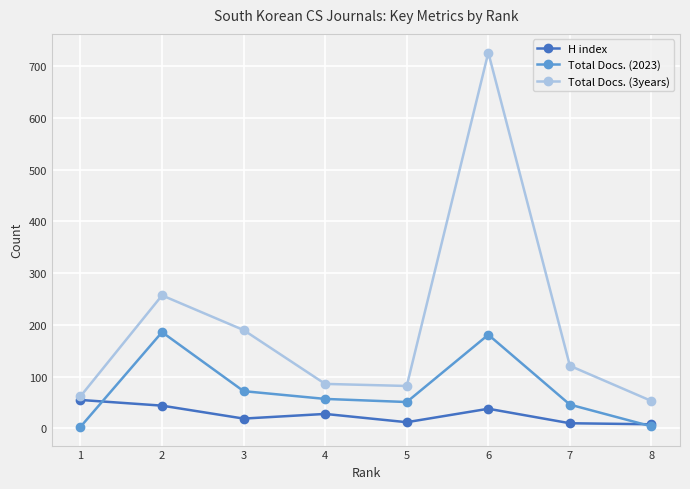

True or false: Total Docs. (3years) and Total Docs. (2023) intersect in this chart.

False